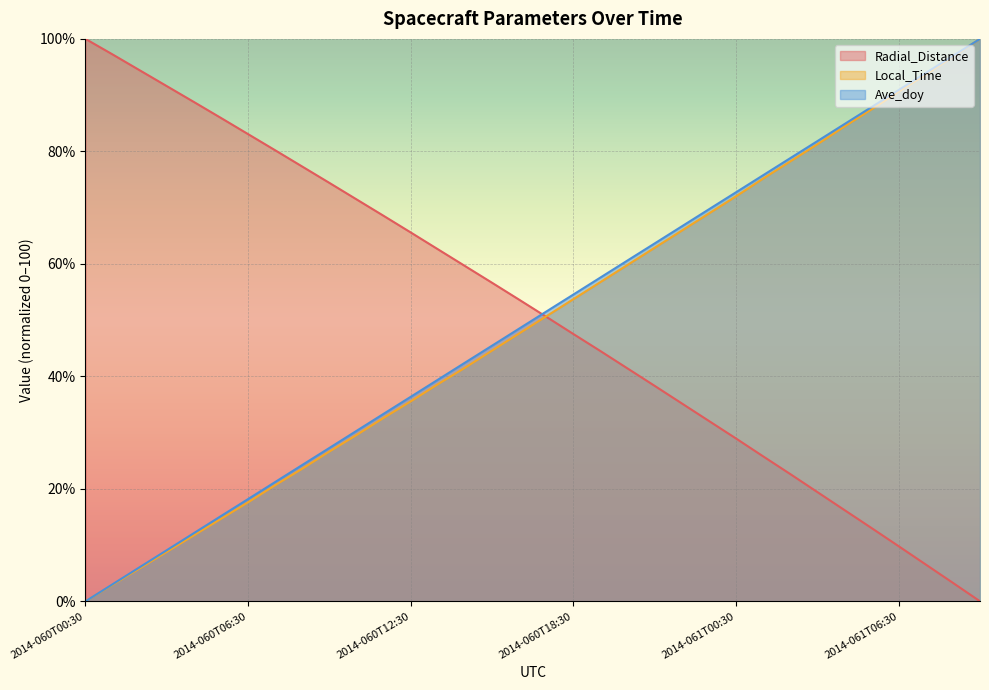

At which category is the sum across all series the highest?

2014-061T09:30